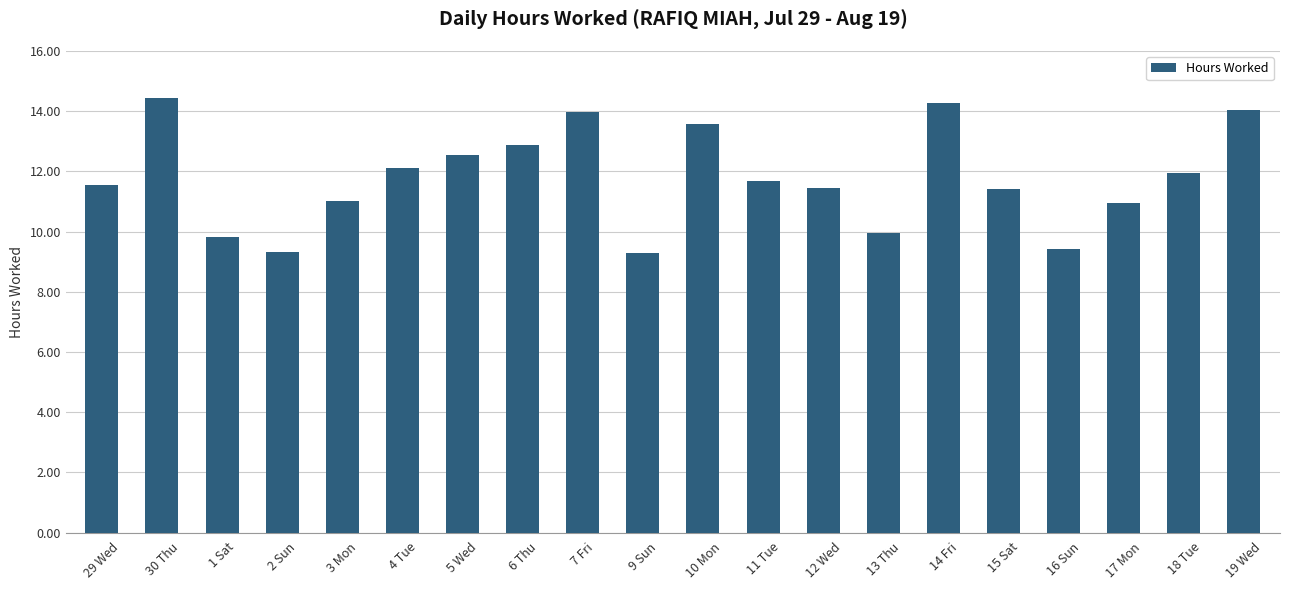

At which category does the chart reach its peak across all series?

30 Thu